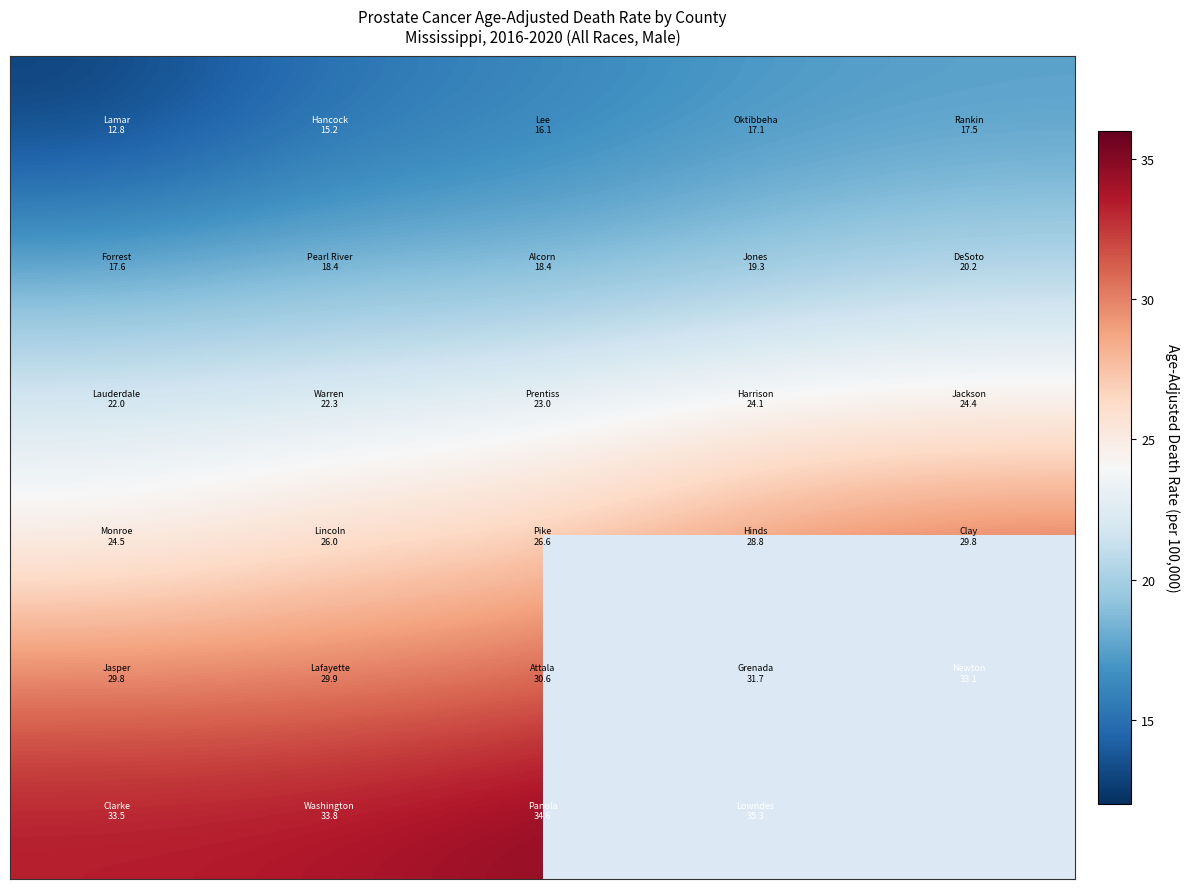

What is the minimum value shown in the chart?

12.8